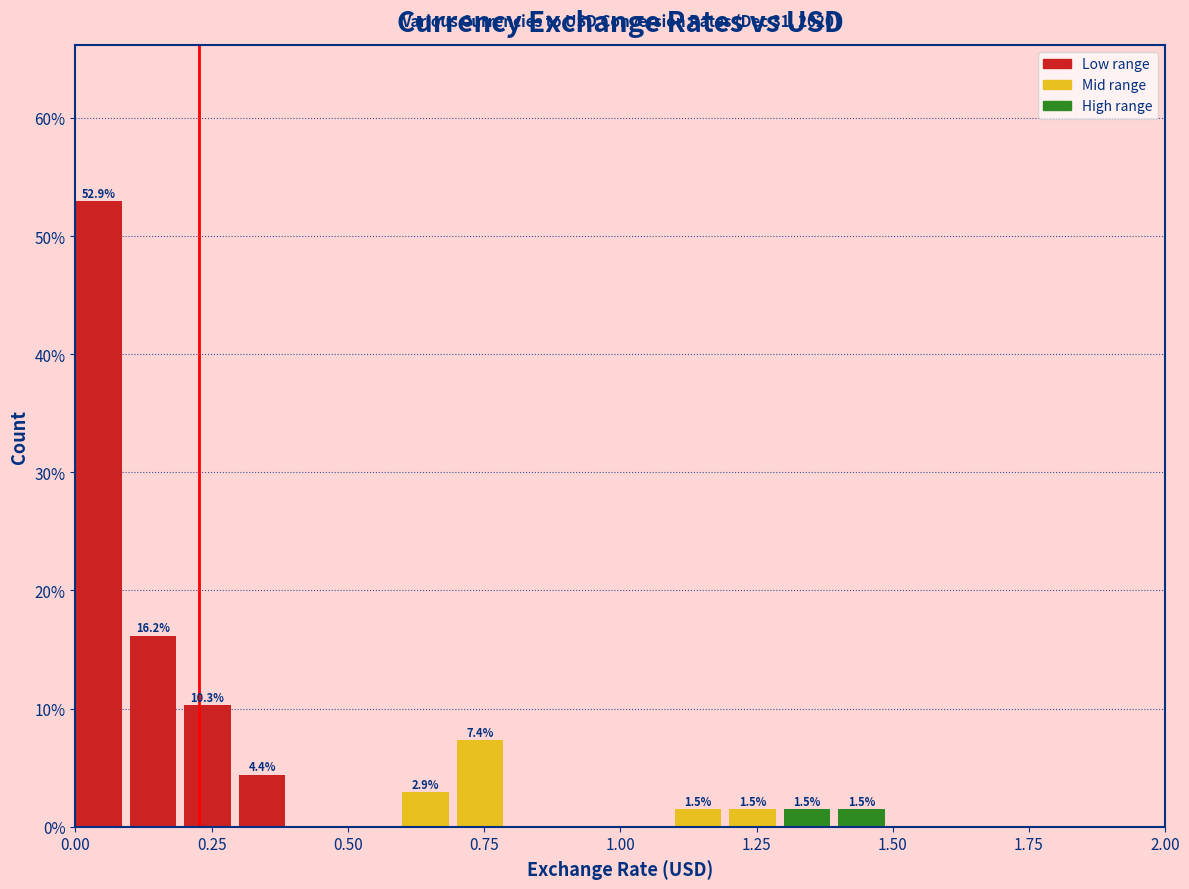

Around what value on the x-axis is the tallest bar? Give the approximate position of its centre, as read against the axis.

0.05